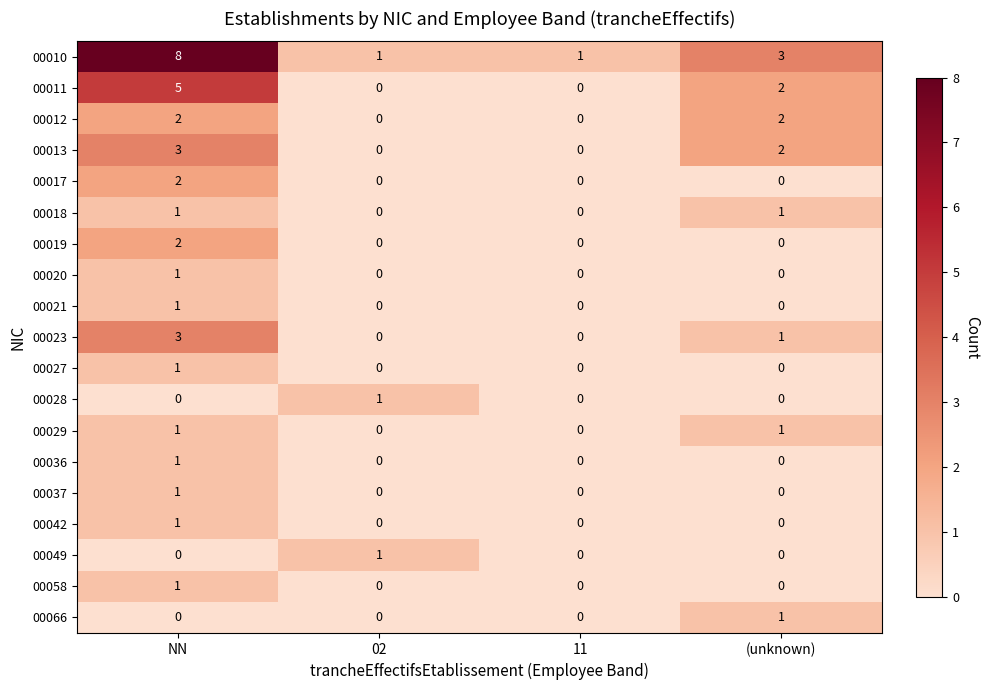

At which category is the sum across all series the highest?

NN